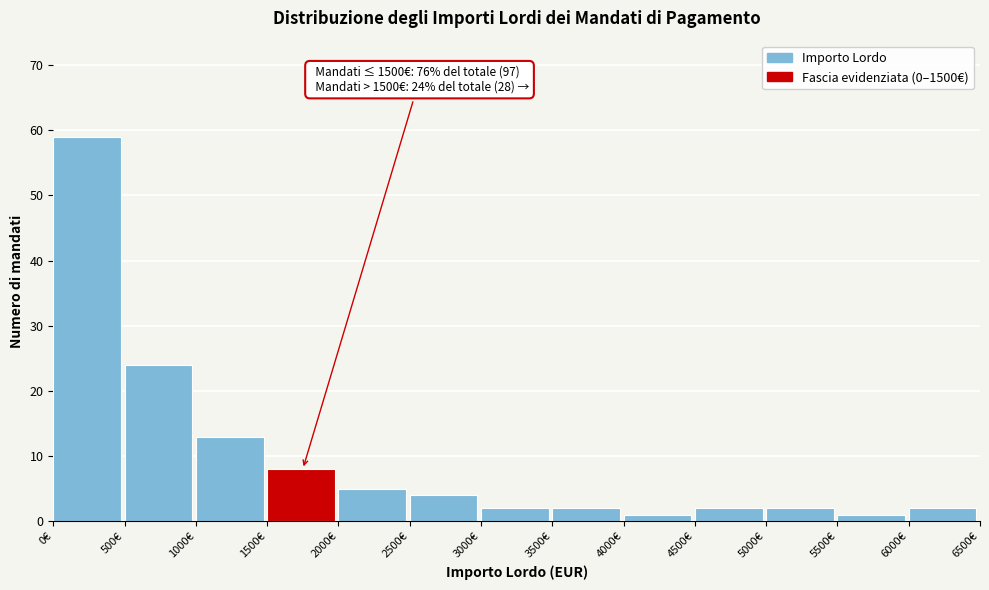

Over which range of the x-axis is the bar tallest?

0 to 500